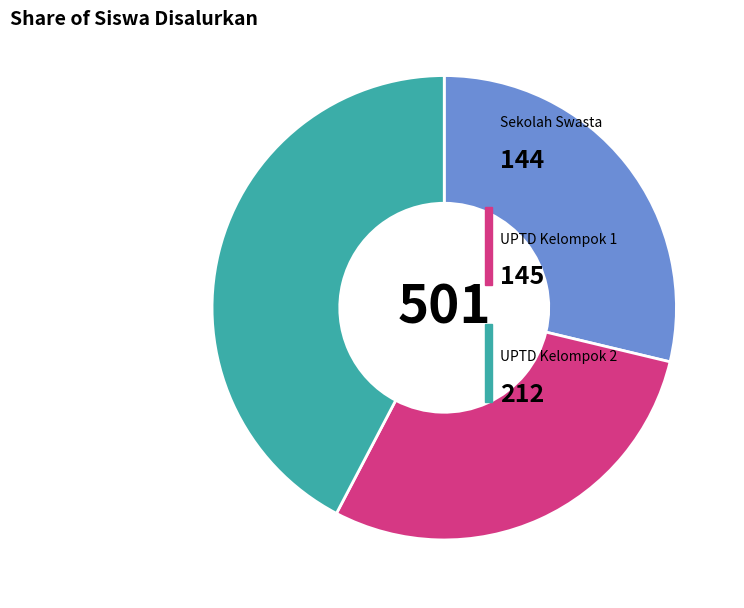

Is there any slice that represents more than half of the pie?

No